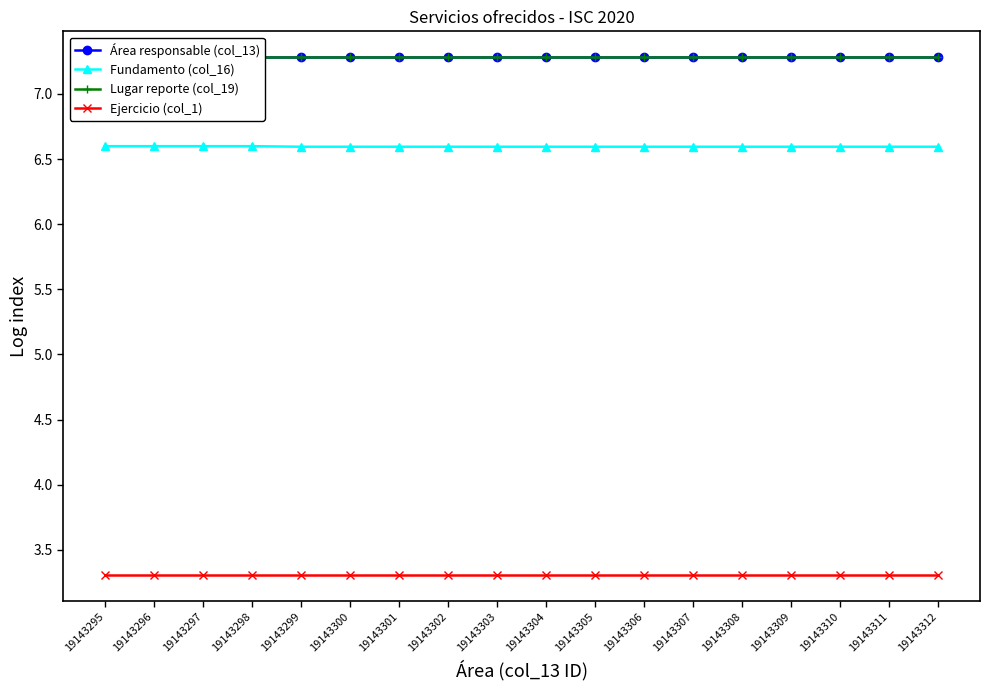

What is the average value of the Lugar reporte (col_19) series?

7.3